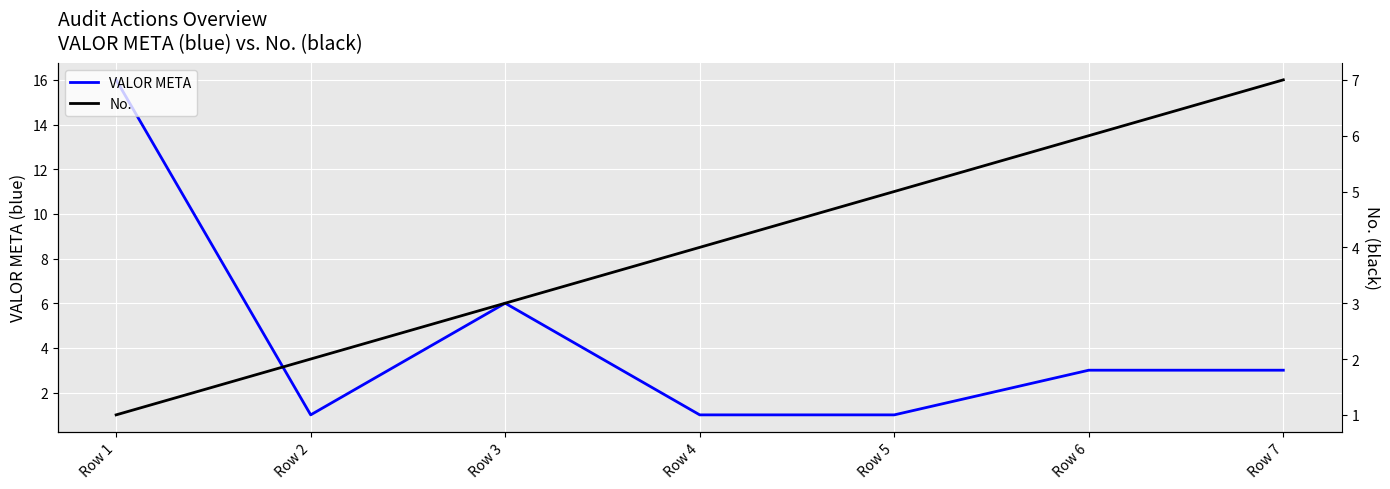

At which label does VALOR META first exceed 3?

Row 1